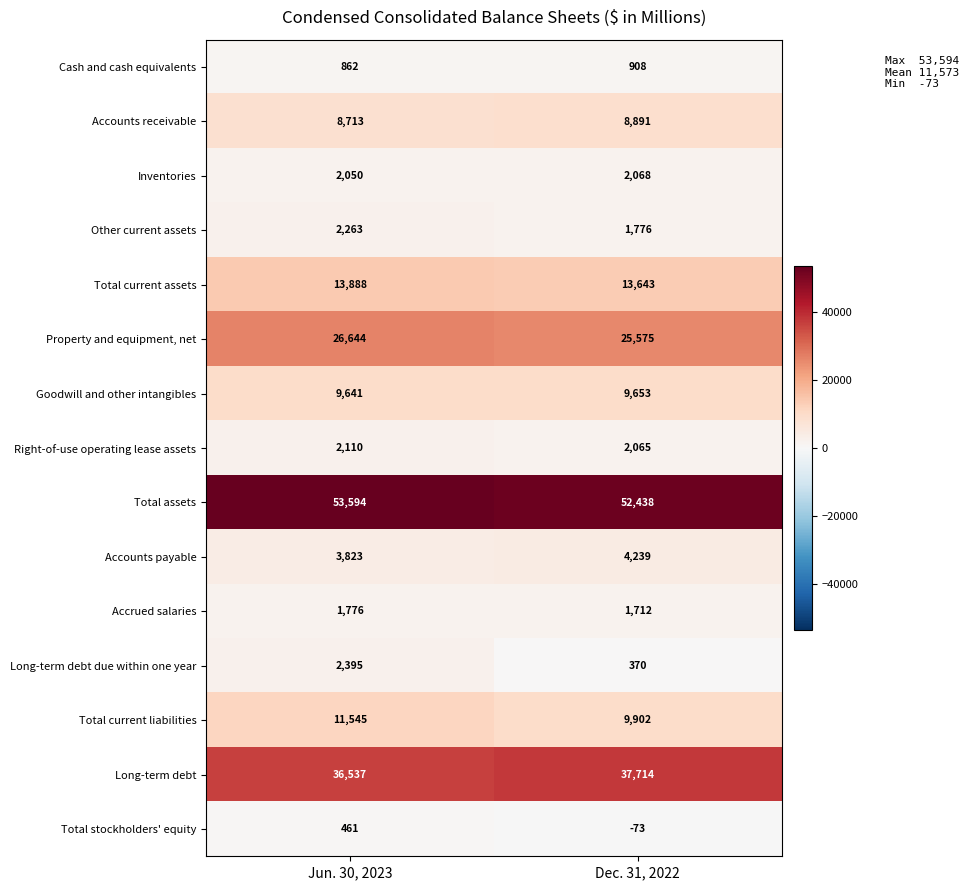

What is the sum of all Total current liabilities values?

21447